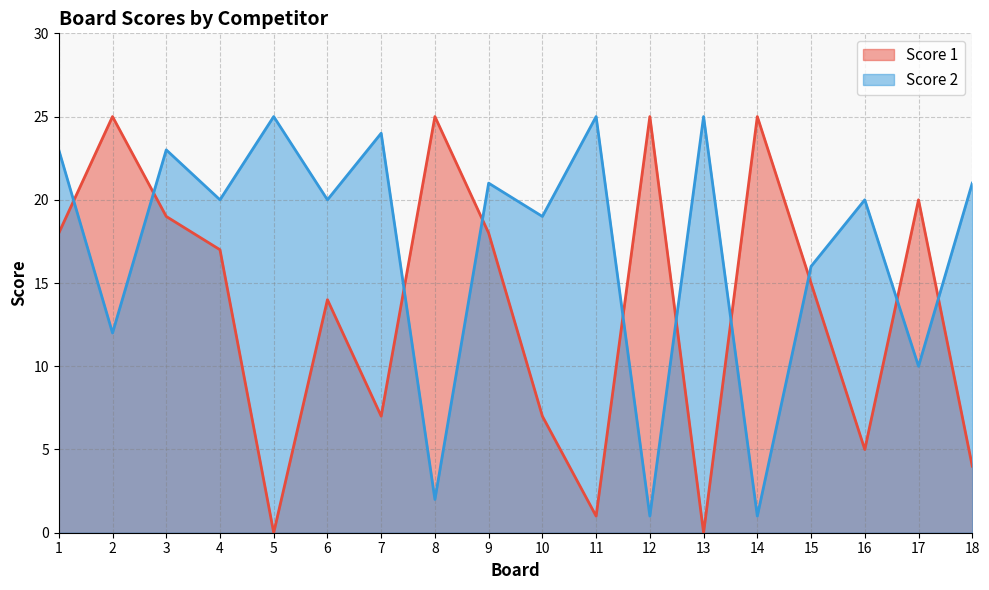

Where does the Score 2 series first go above 20?

1